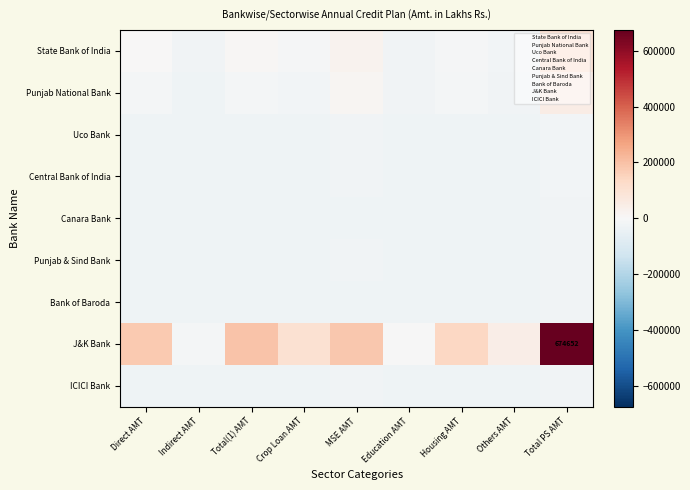

What is the difference between the second highest and second lowest values in the ICICI Bank series?

2924.5